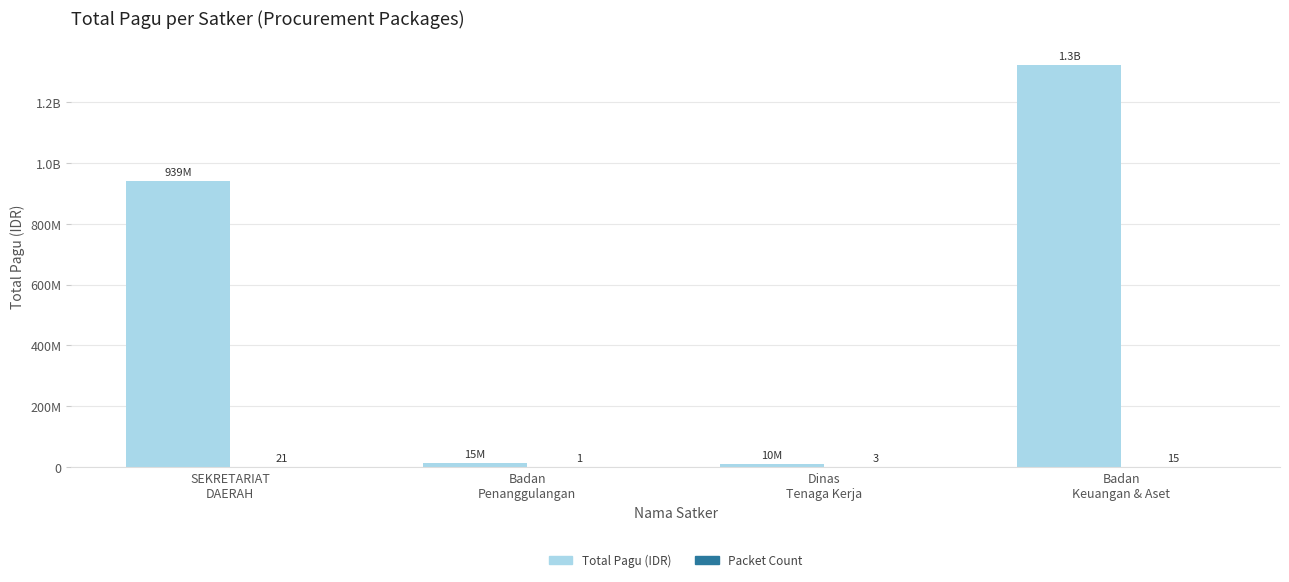

Are the bars horizontal?

No